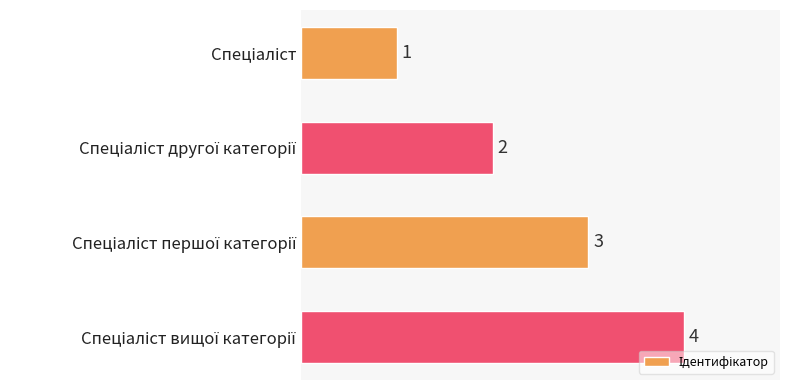

How many values are between 2 and 4?

3